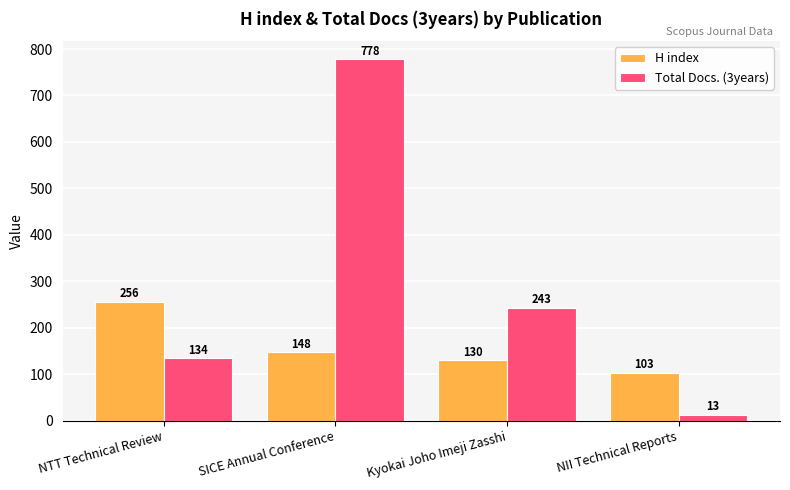

True or false: H index has a value of 44 at SICE Annual Conference.

False